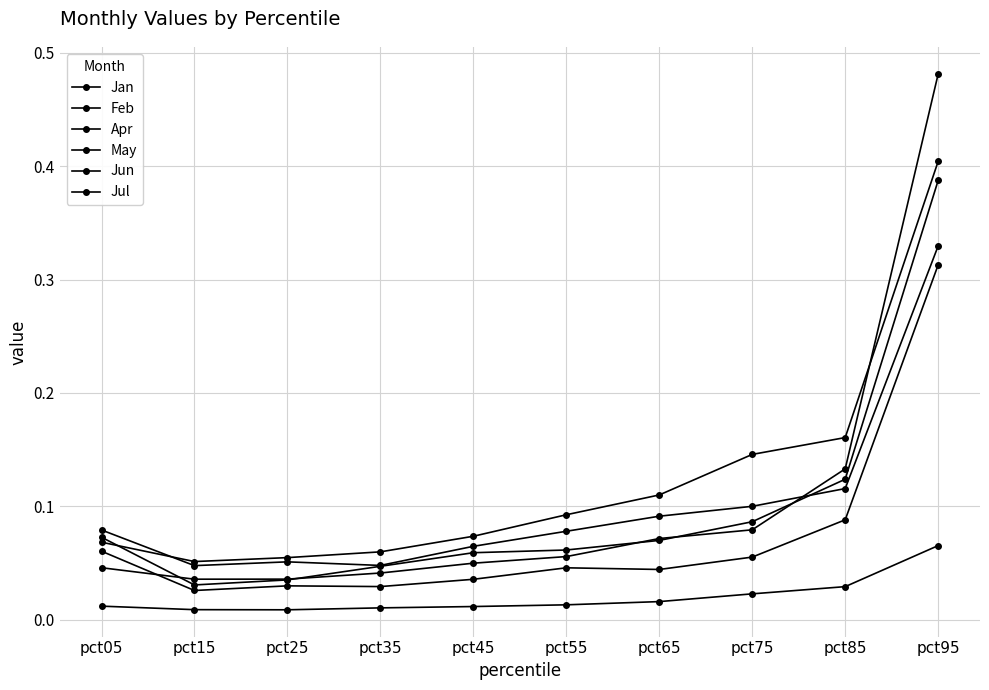

How many data points does each series have?

10